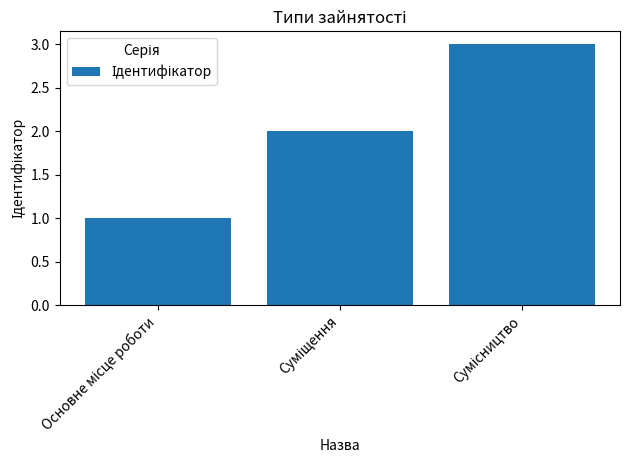

What is the maximum value shown in the chart?

3